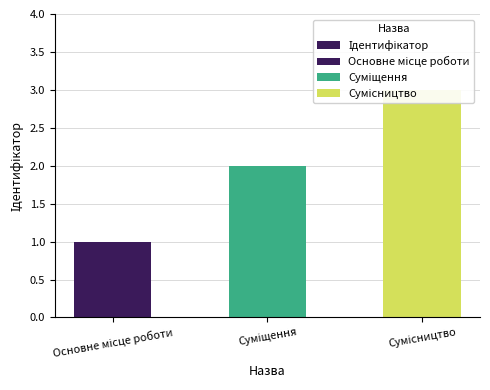

Reading right to left, what are all the values shown in this chart?

Сумісництво=3	Суміщення=2	Основне місце роботи=1